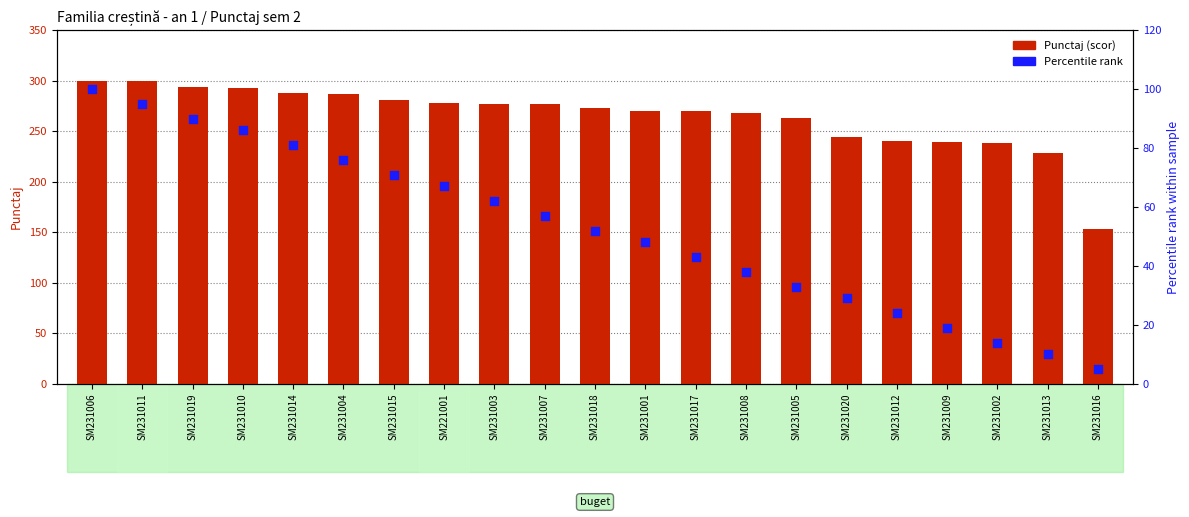

Which series reaches the maximum Y coordinate?

Punctaj